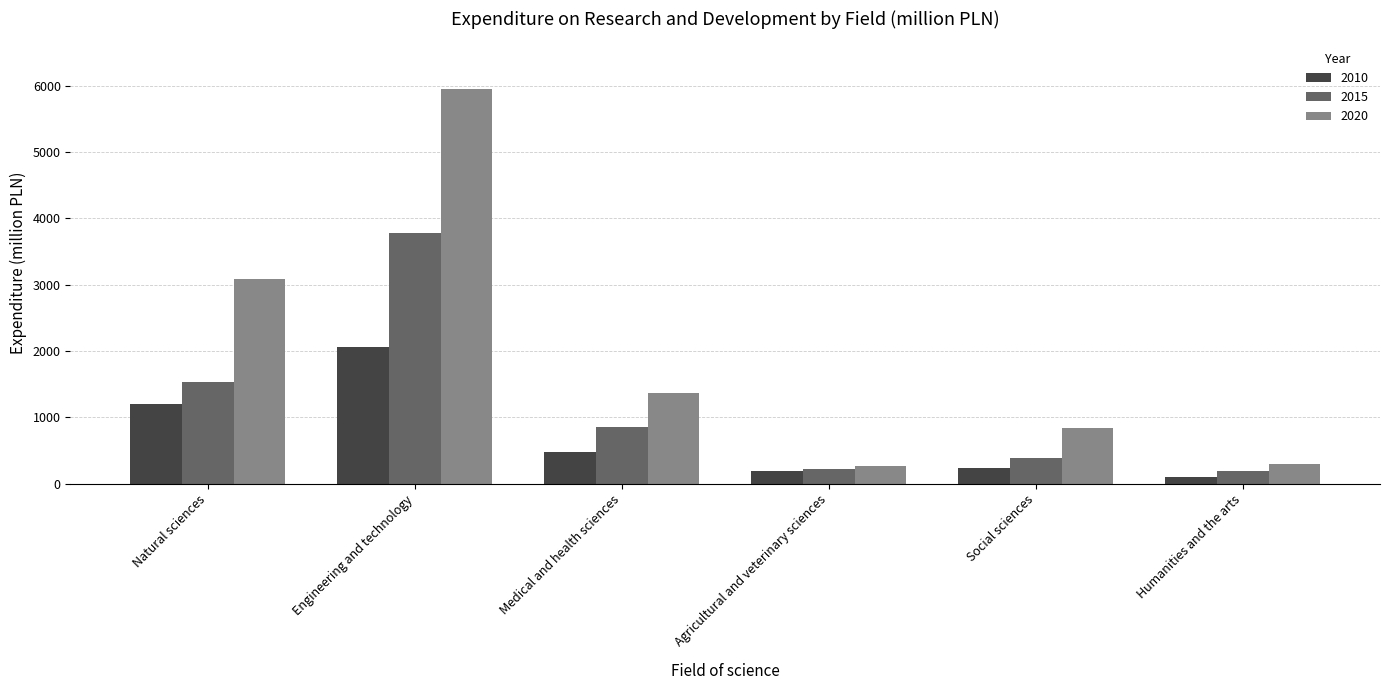

At how many categories does at least one series exceed 1123?

3